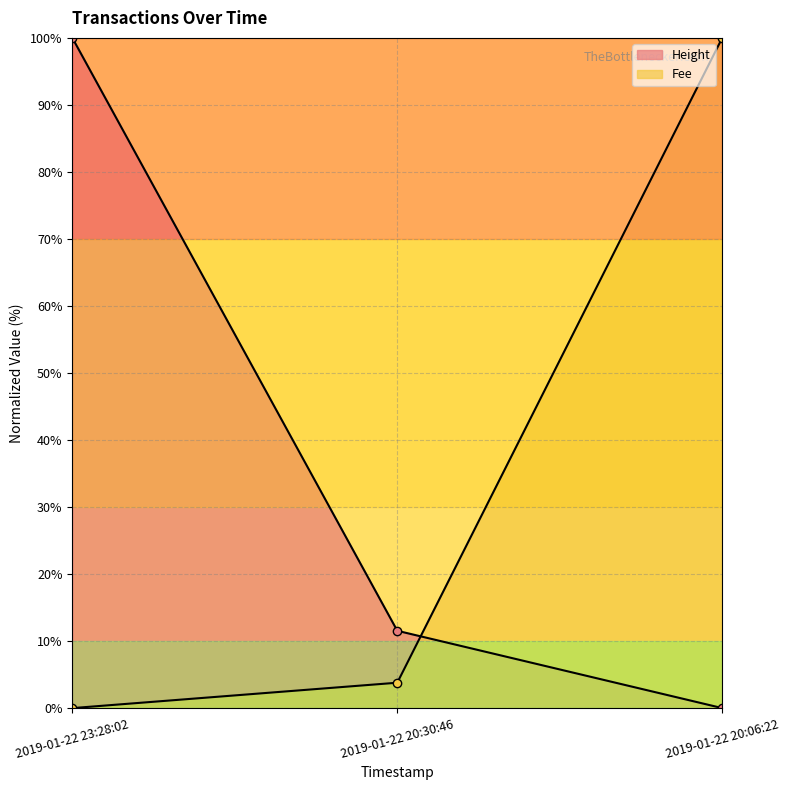

Count the number of categories in the chart.

3